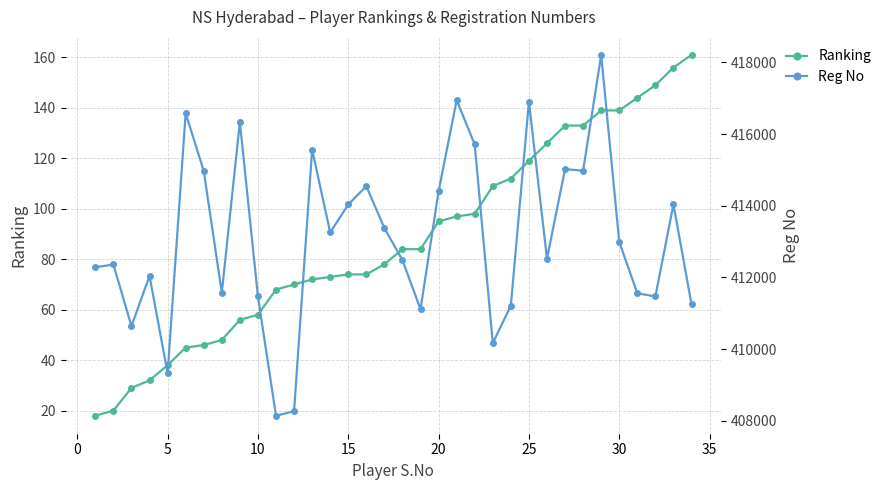

What is the value of the Reg No point at the 15th from the left?

414036